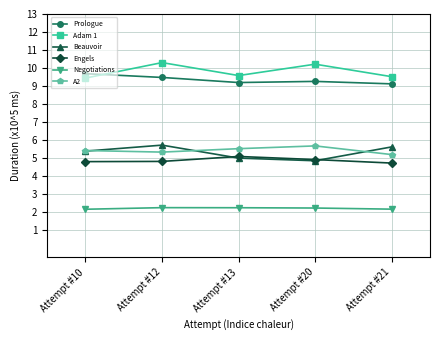

What is the value of the Engels point at the 3rd from the left?

5.1